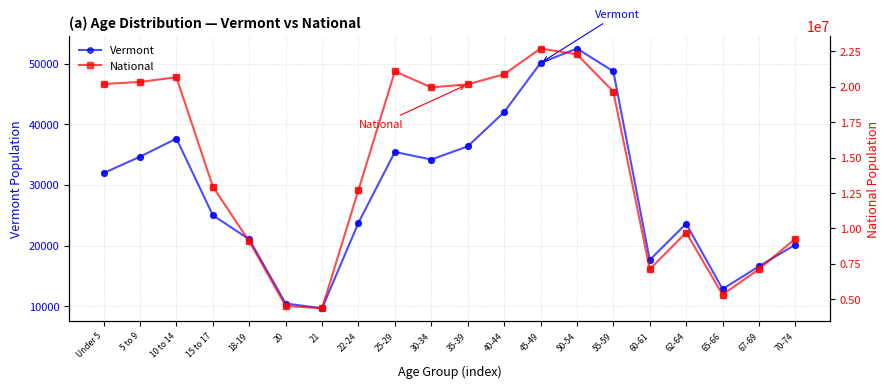

Which series has the largest Y range (max minus min)?

National